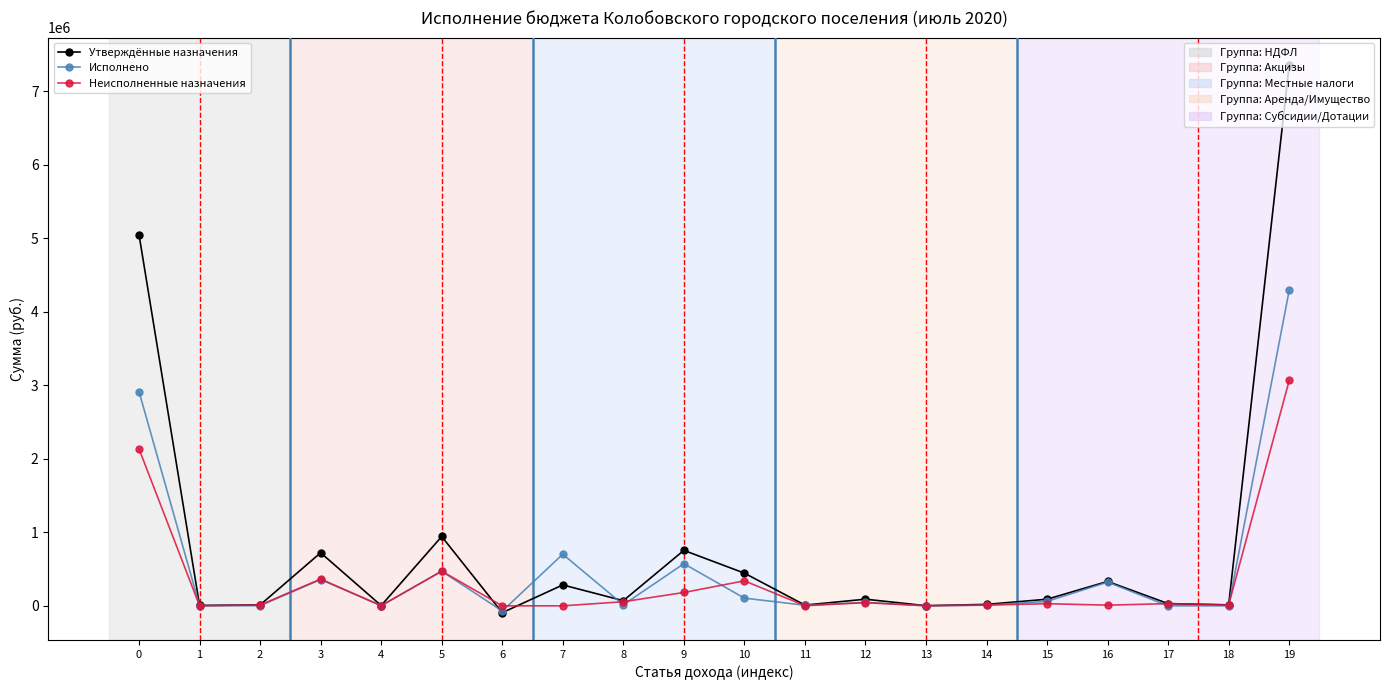

Does the chart have visible grid lines?

No